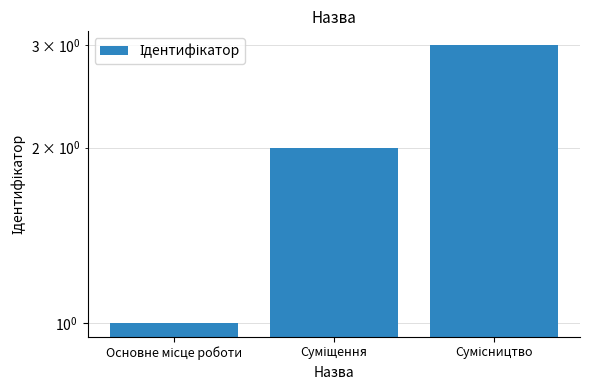

What is the minimum value shown in the chart?

1